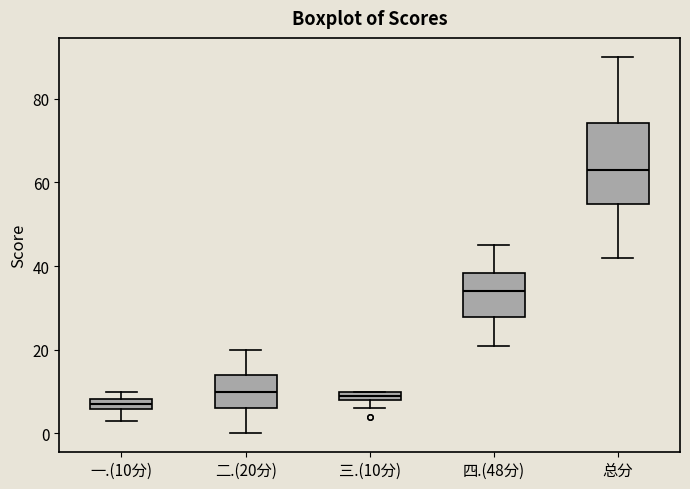

Which box is the tallest, from its lower edge to its upper edge?

总分